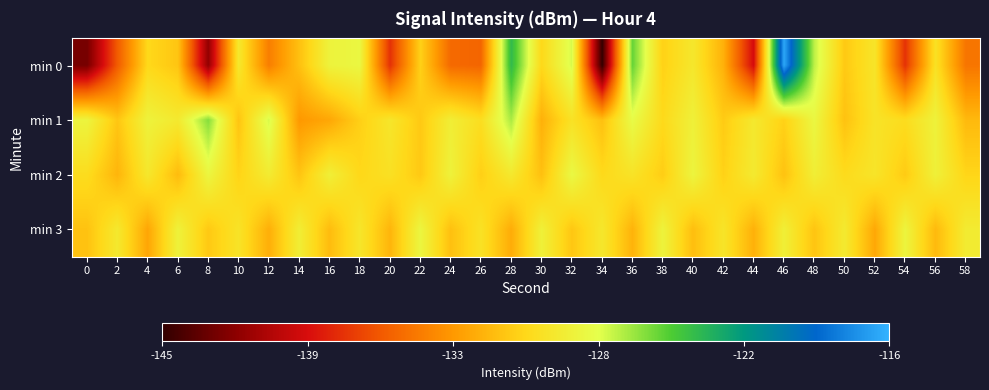

Between 40 and 56, which series saw the biggest shift?

min 0